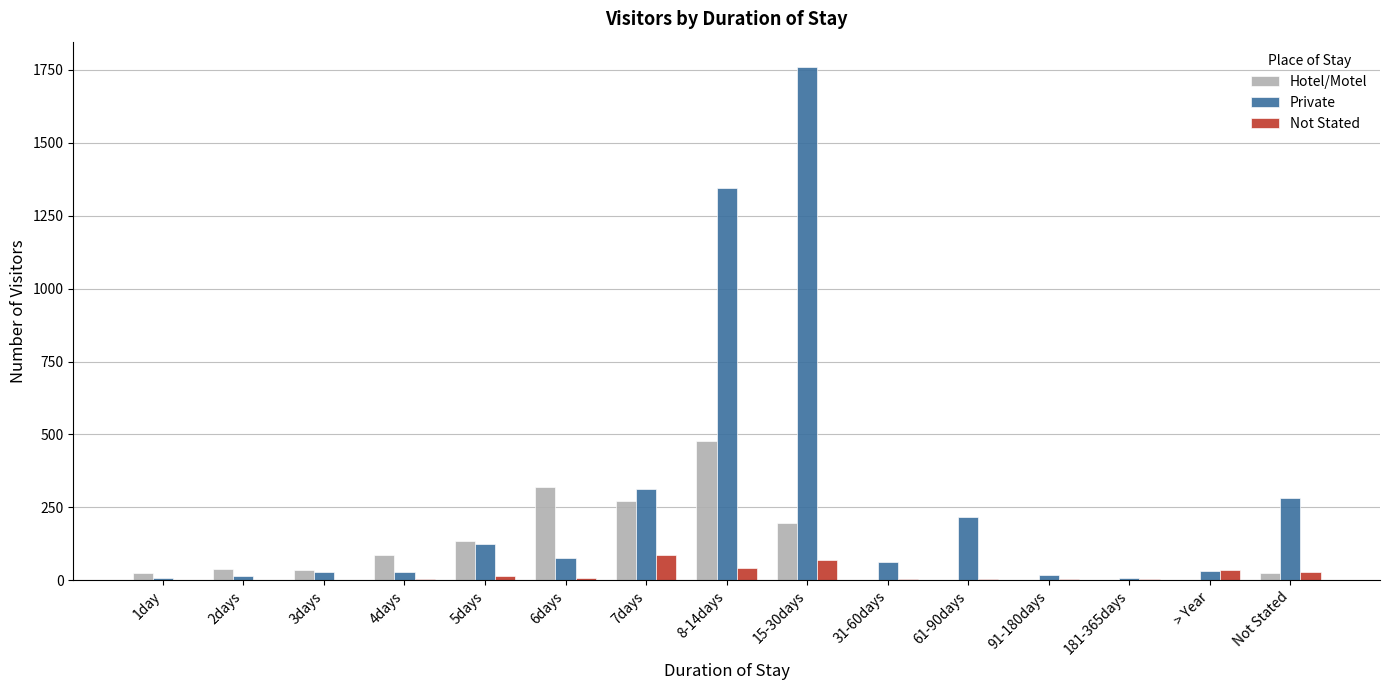

At which category does the chart reach its peak across all series?

15-30days